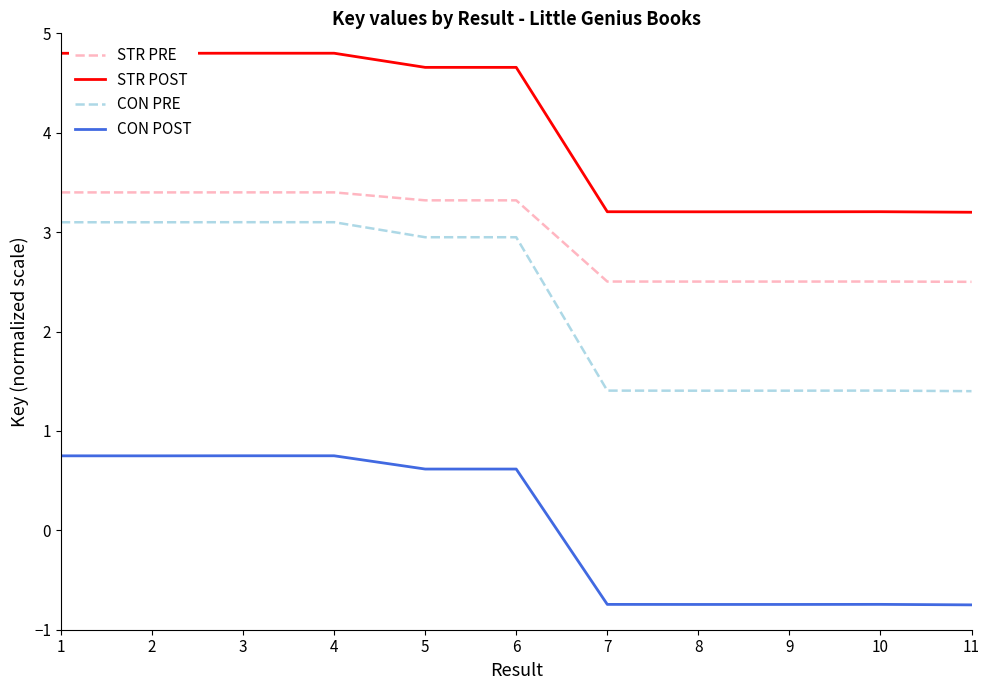

The STR POST series shows 4.3 at 8. True or false?

False